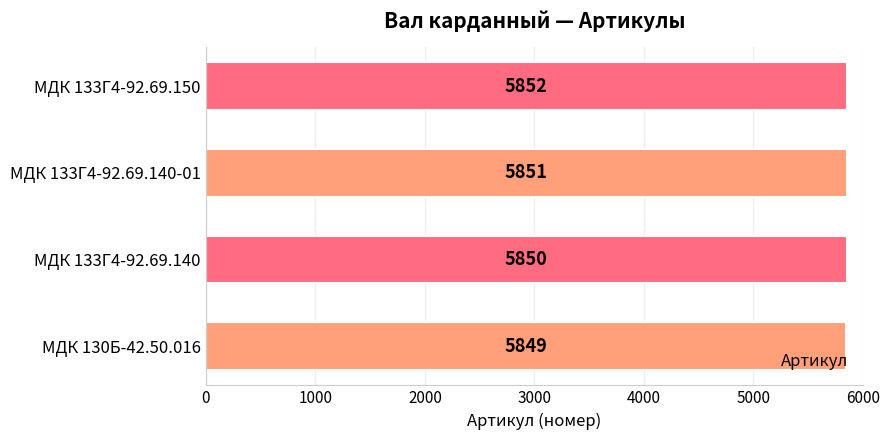

Reading bottom to top, list all the values displayed in this chart.

5849	5850	5851	5852